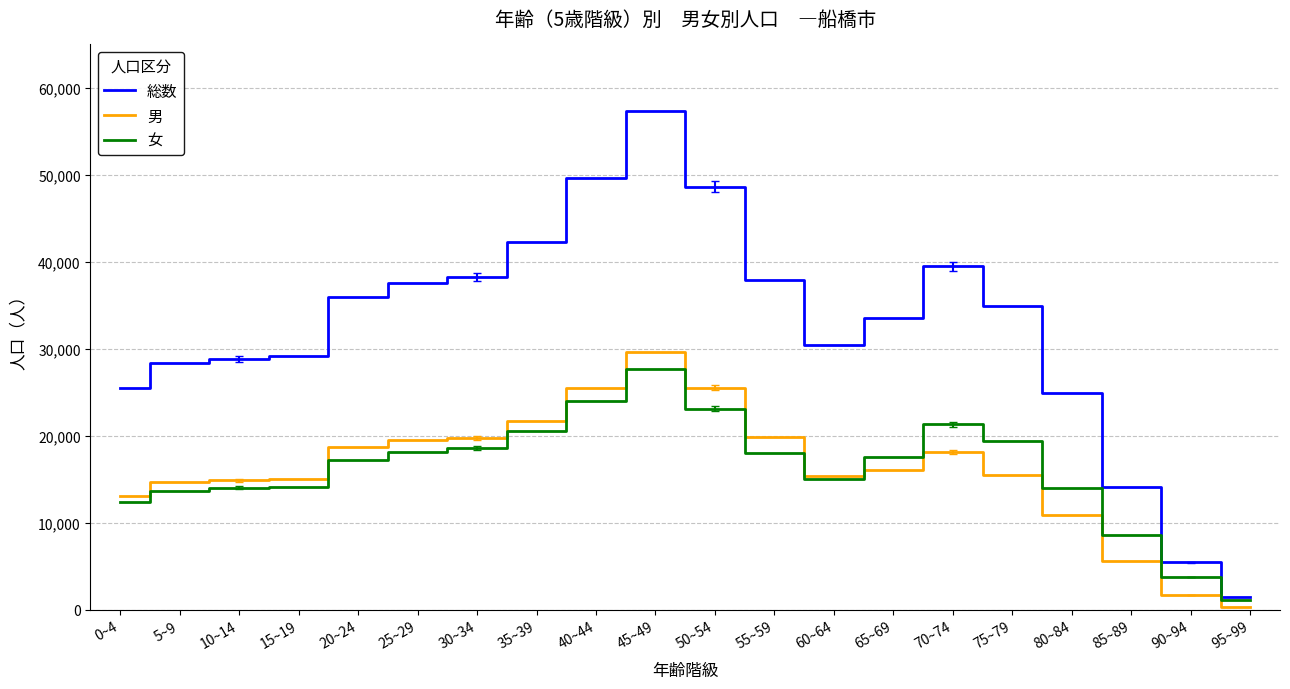

Is it true that 女 equals 20584 at 35~39?

True